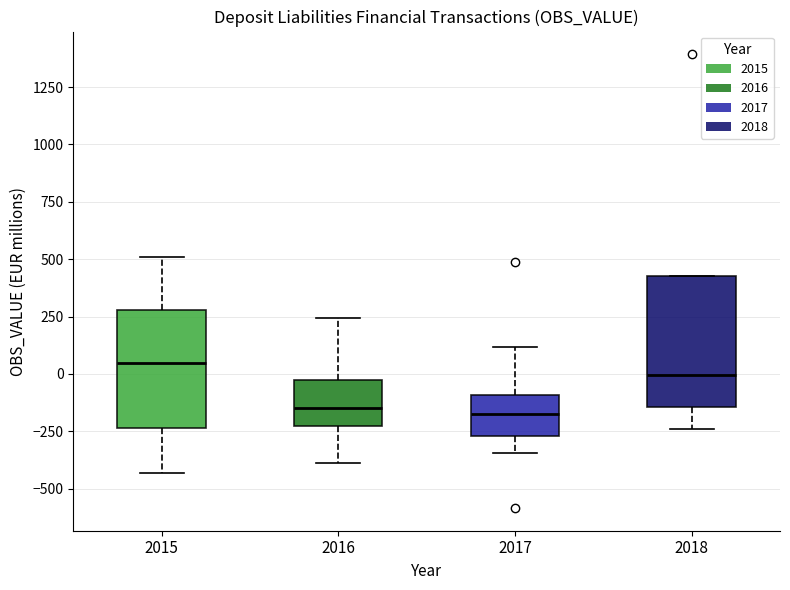

Reading left to right, read every box against the y-axis: the position of its median line, the range the box covers, and the ends of its whiskers. The values are not printed on the chart, so give them approximately, as read against the axis.

2015: median 50, box -250 to 300, whiskers -450 to 500
2016: median -150, box -250 to -50, whiskers -400 to 250
2017: median -150, box -250 to -100, whiskers -350 to 100
2018: median 0, box -150 to 450, whiskers -250 to 450